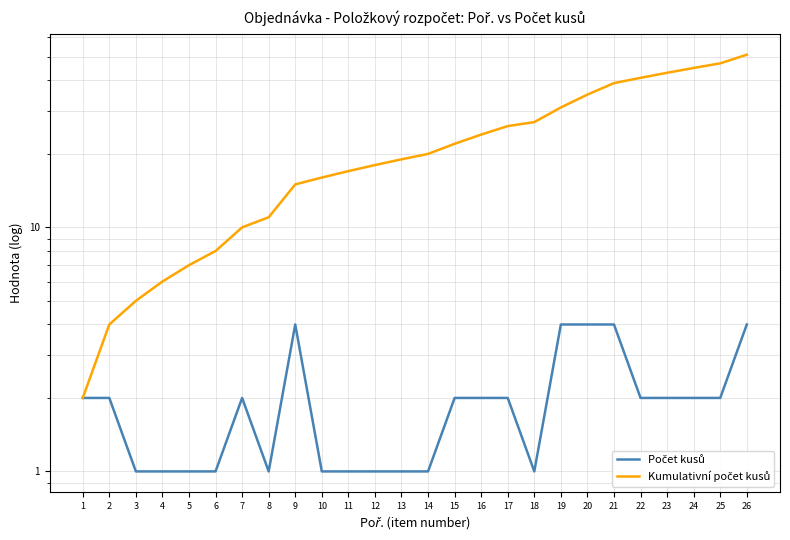

What is the value of the Kumulativní počet kusů point at the 22nd from the left?

41